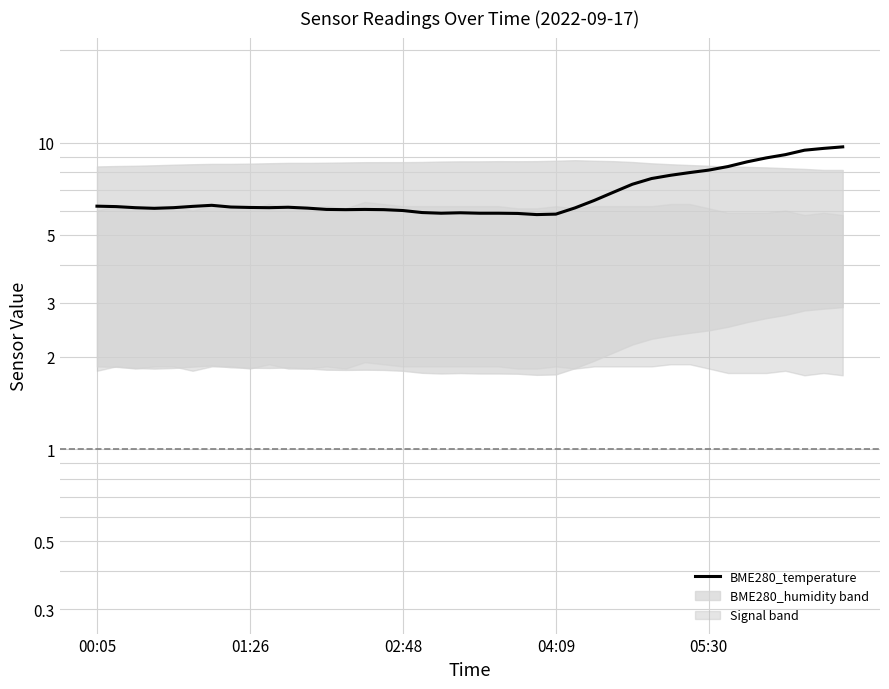

Is it true that the value at 15 is 6.0?

True